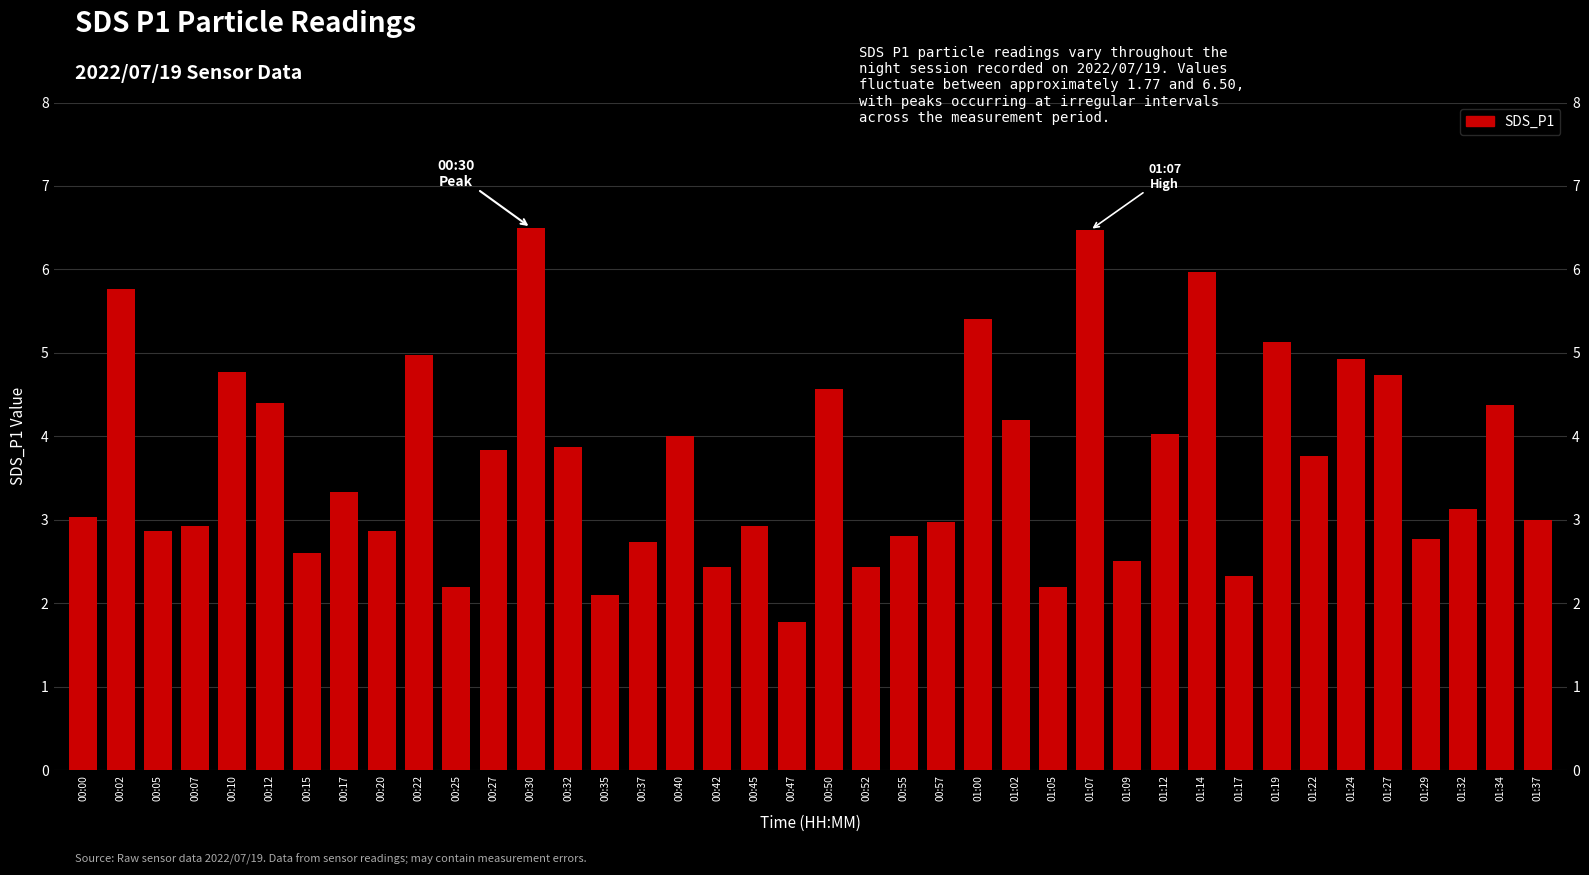

How many bars are there in total?

40